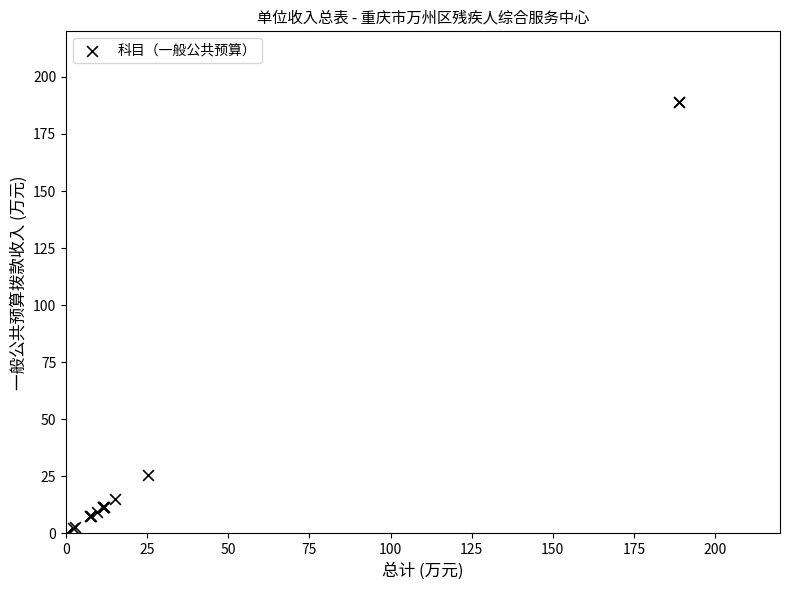

What Y value in the scatter plot is closest to 94?

25.4